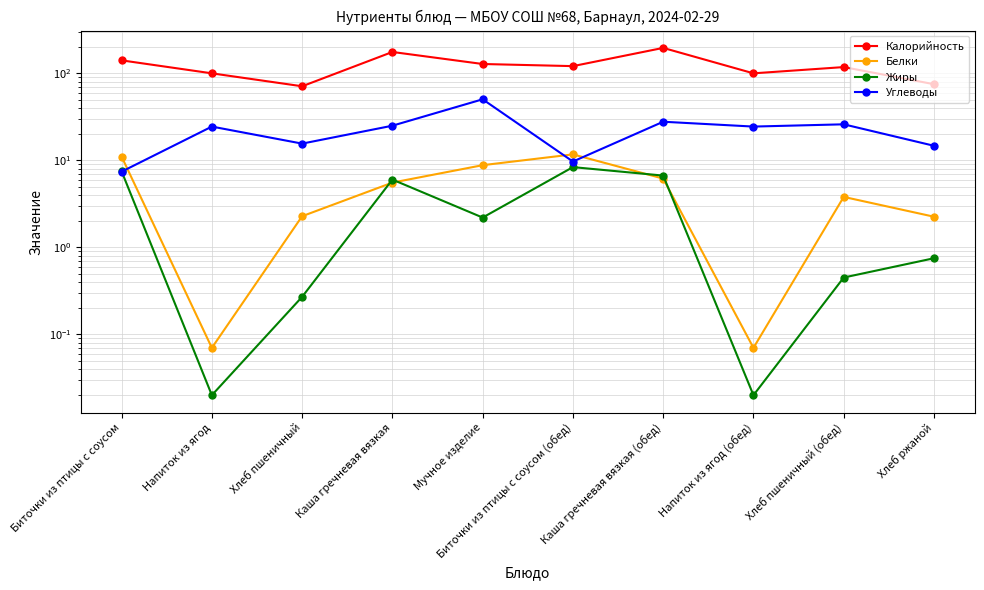

Is the value of Калорийность at Каша гречневая вязкая greater than the value of Углеводы at Мучное изделие?

Yes